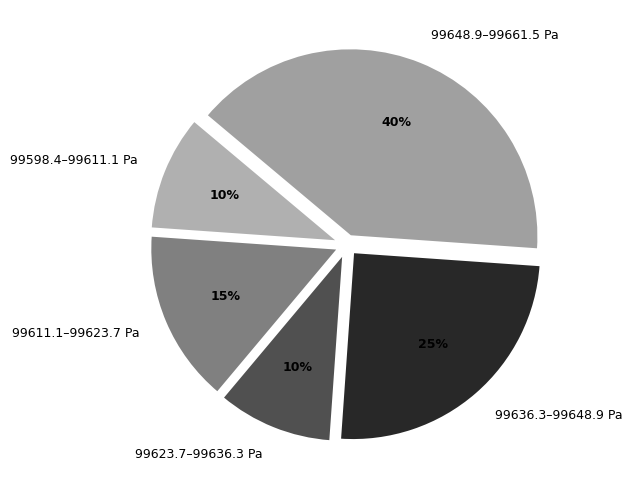

What is the largest slice in the pie chart?

99648.9–99661.5 Pa